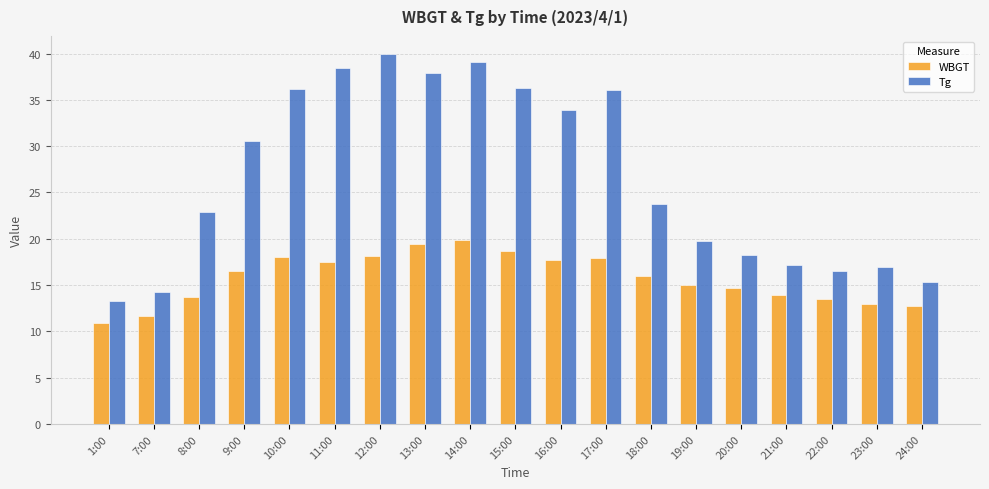

Is the value of Tg at 10:00 greater than the value of WBGT at 17:00?

Yes